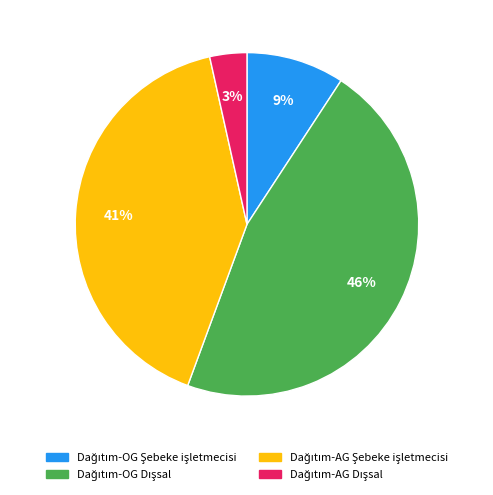

How many segments does this pie chart have?

4